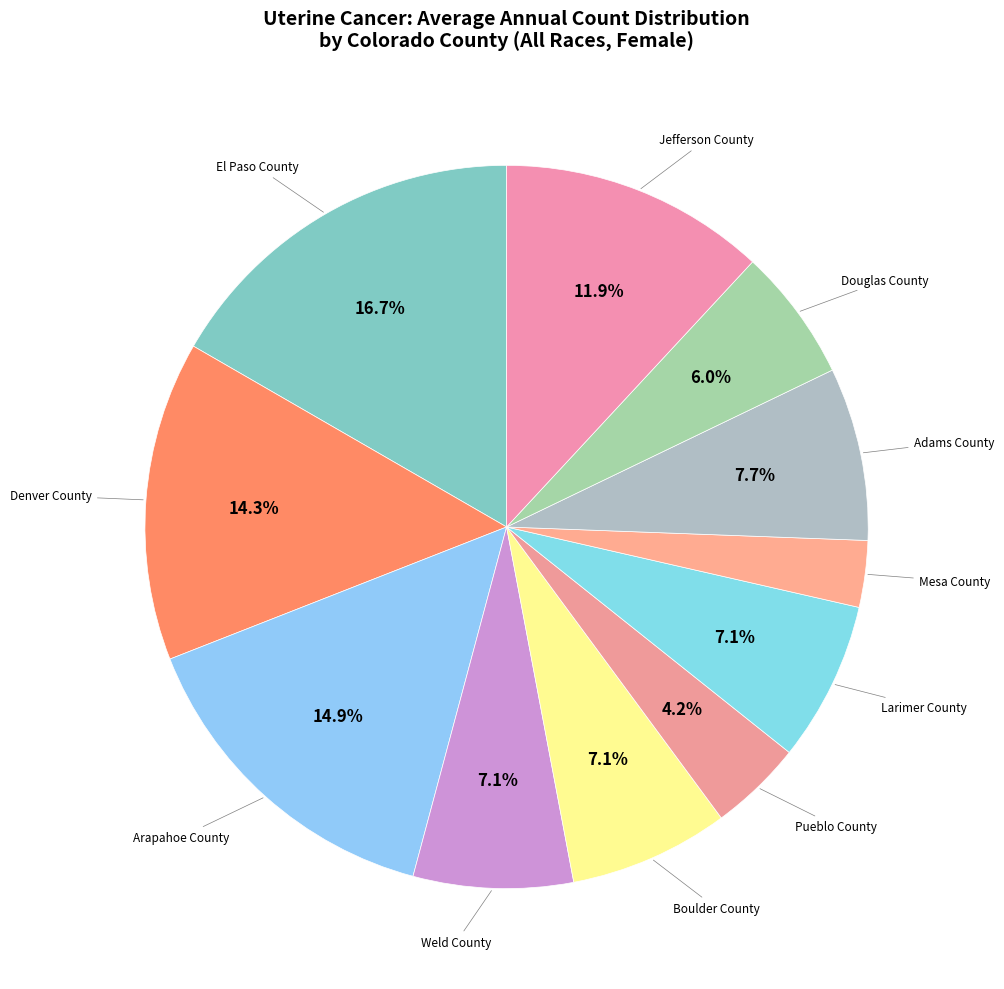

To the nearest percent, what is the average slice percentage?

9%